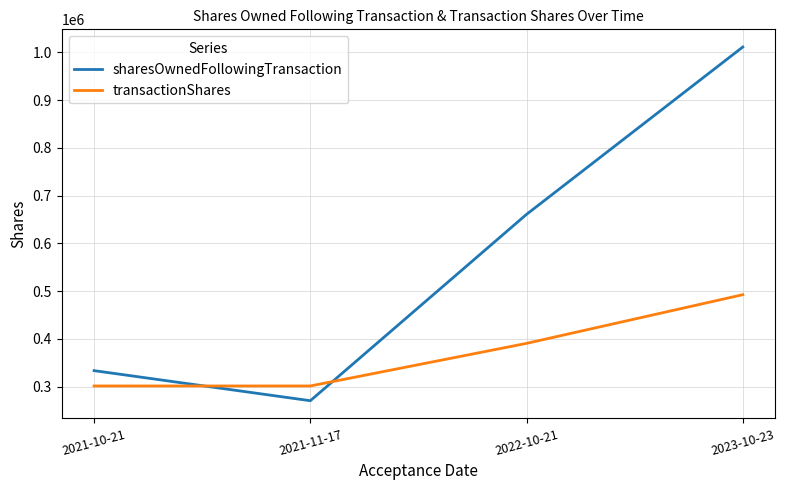

What is the total value across all series at 2023-10-23?

1503366